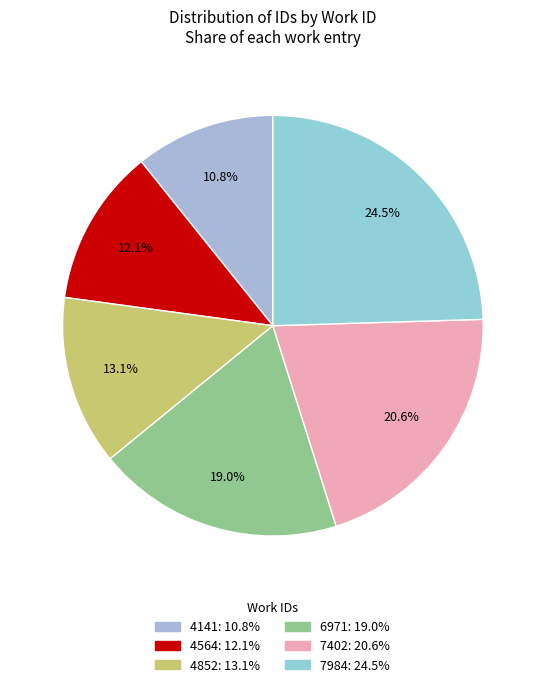

Is 6971 the majority of the pie?

No